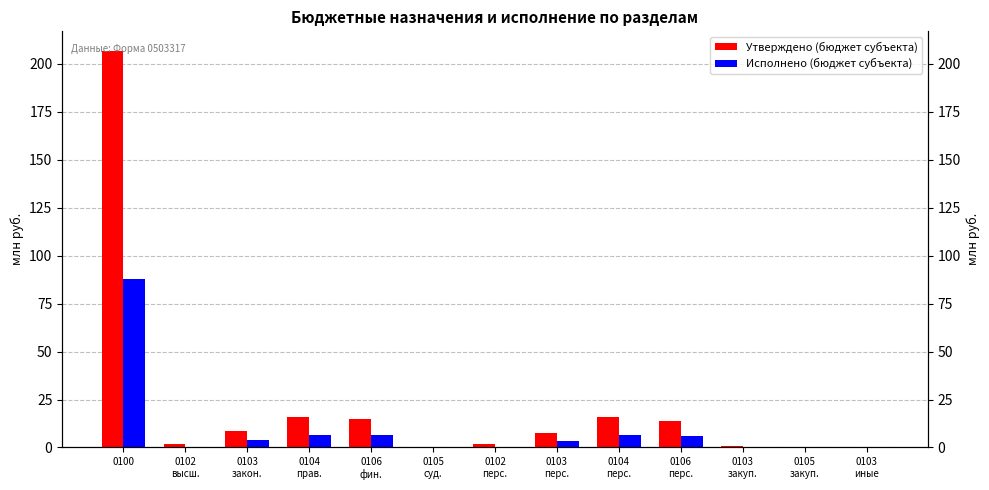

Rank the series at 0106
фин. from highest to lowest value.

Утверждено (бюджет субъекта), Исполнено (бюджет субъекта)